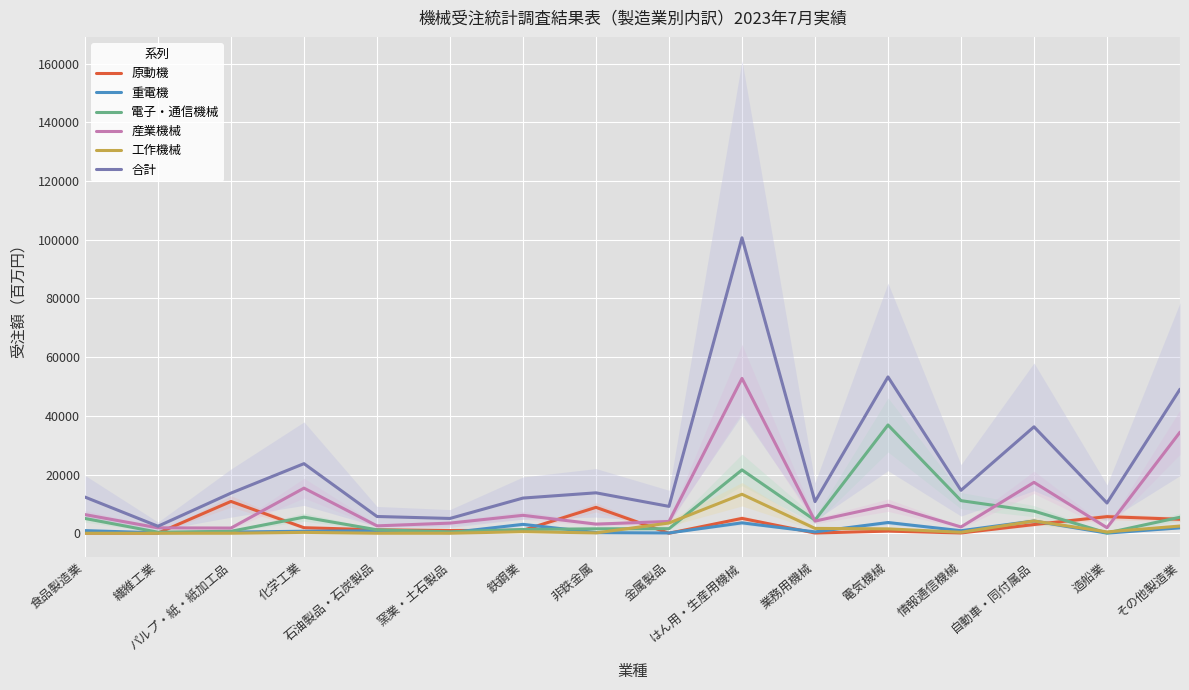

The value of 電子・通信機械 at 石油製品・石炭製品 is 589. True or false?

False